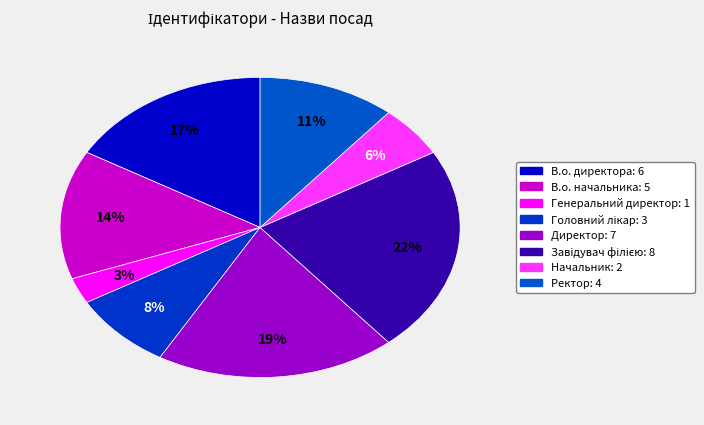

Does any single category account for the majority?

No